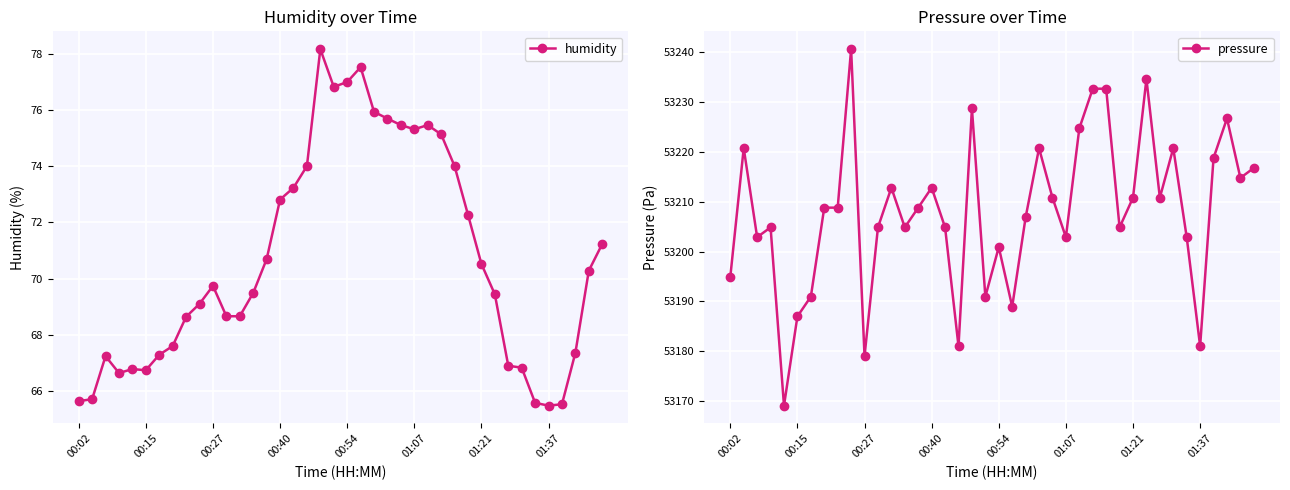

What is the value of the humidity point at the 22nd from the left?

77.5